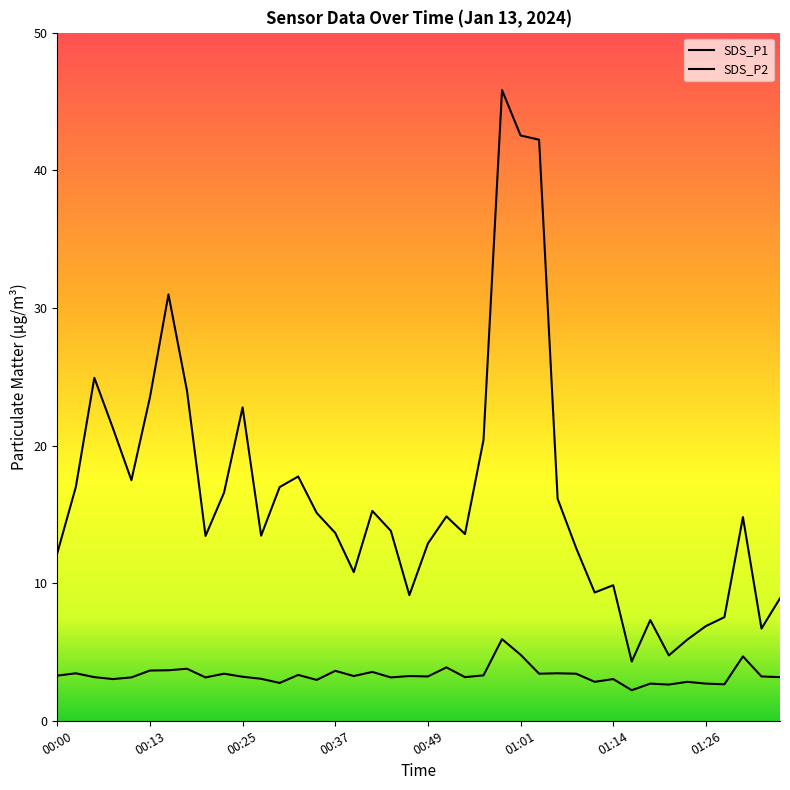

What is the minimum value shown in the chart?

2.2